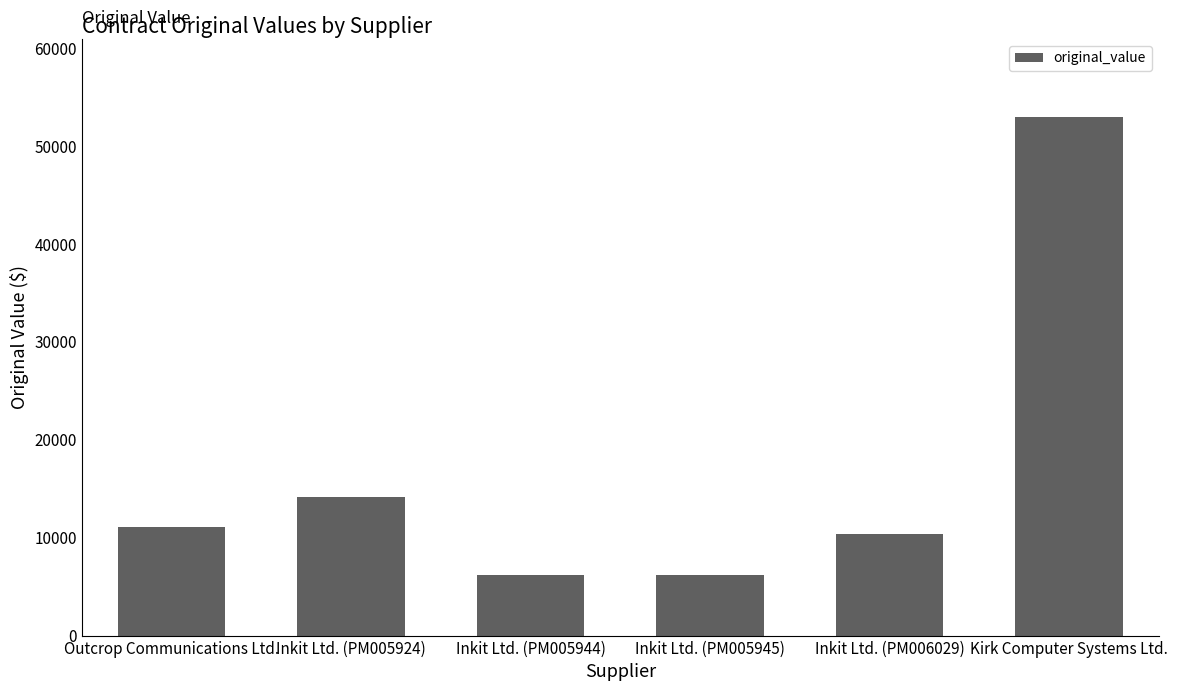

What is the difference between the maximum and minimum values?

46795.0